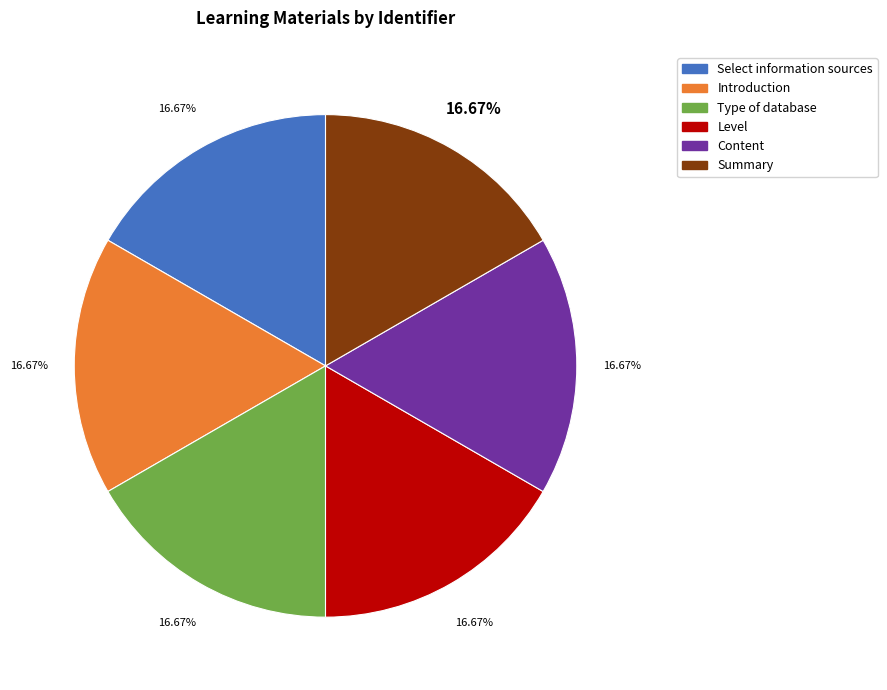

True or false: Introduction accounts for 25% of the total.

False